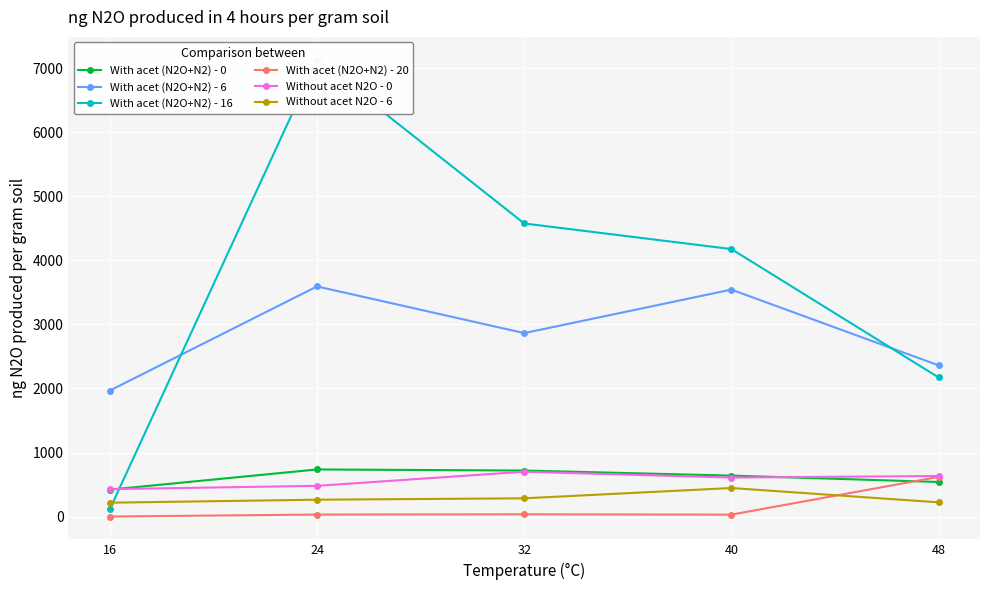

What is the spread (max minus min) of values at 24?

7100.1